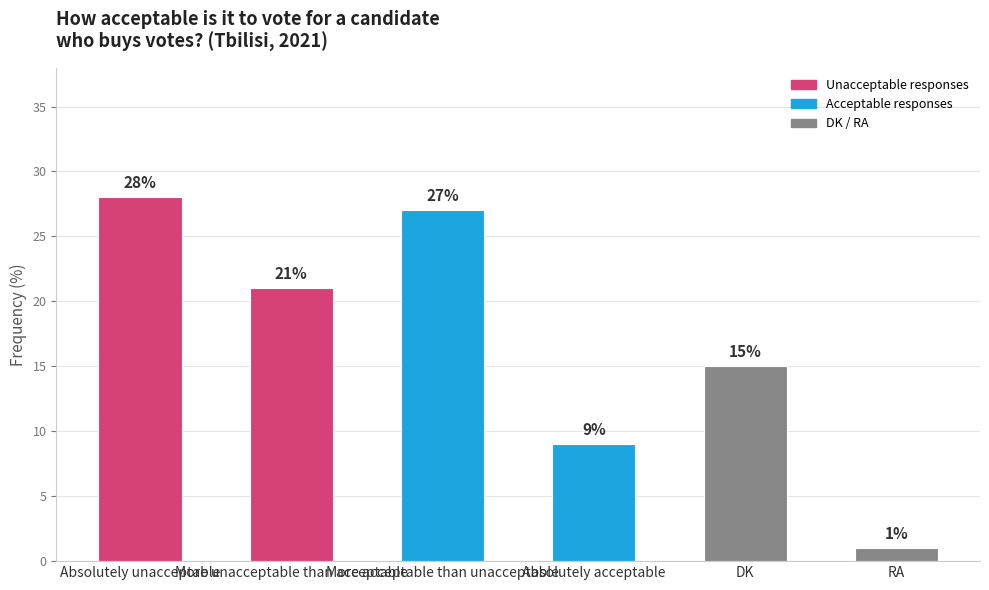

Which has a higher value, RA or More acceptable than unacceptable?

More acceptable than unacceptable